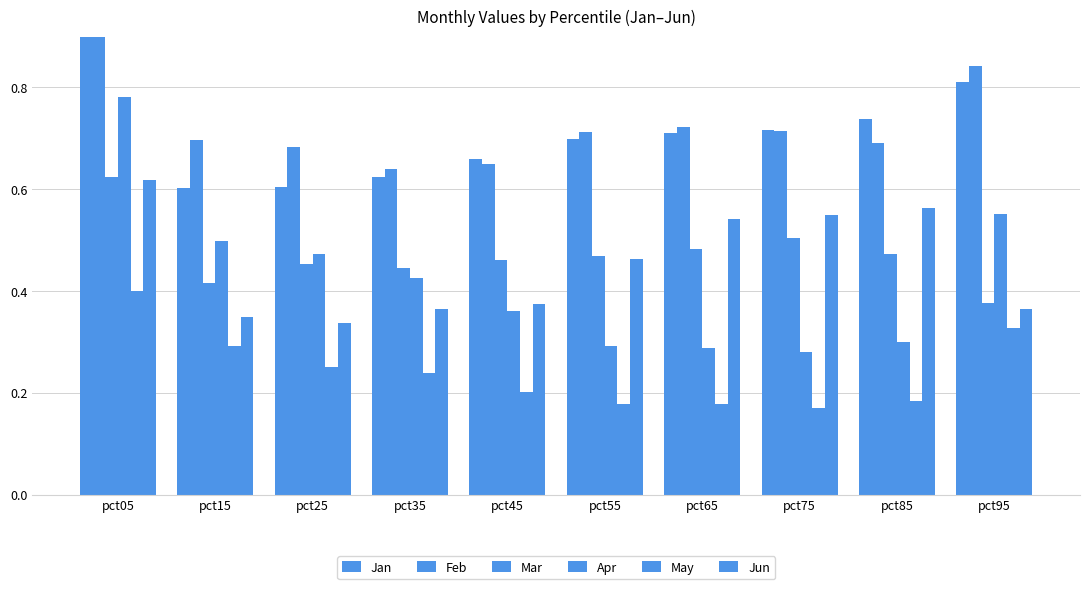

What is the difference between the maximum and minimum values in the Jan series?

0.7